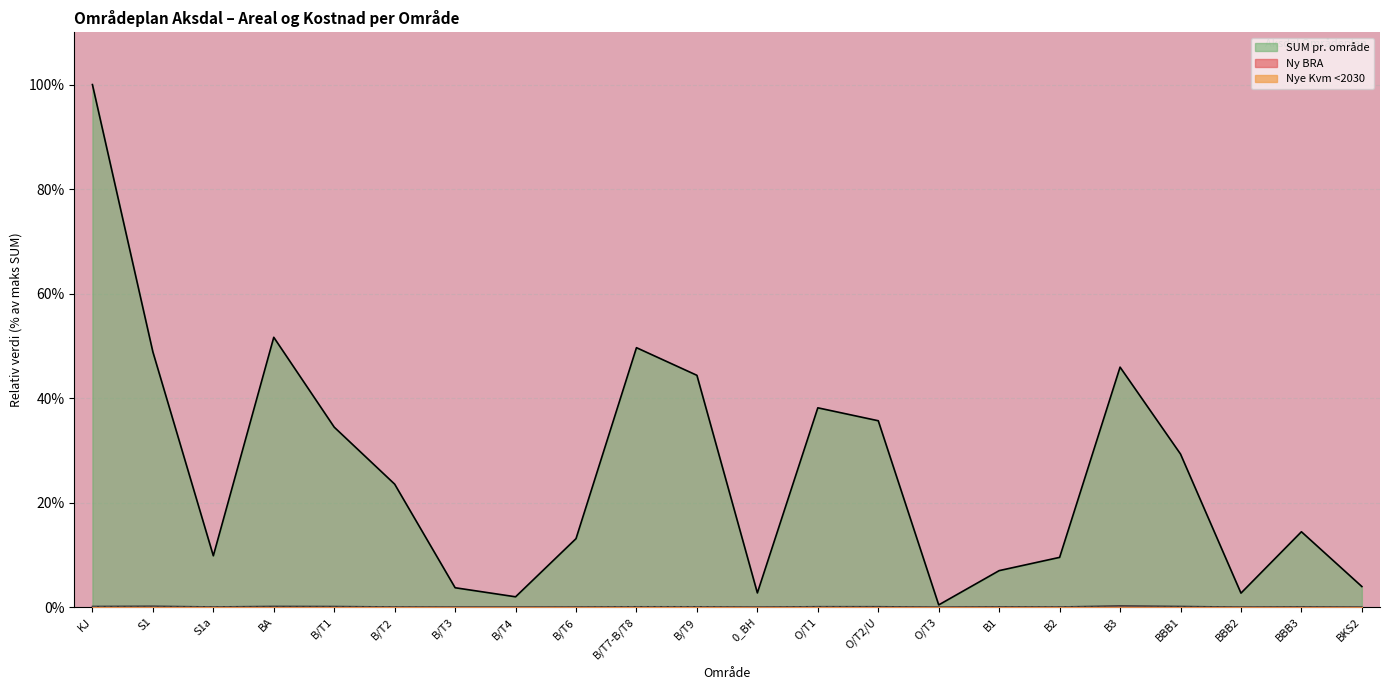

What is the difference between the maximum and second lowest values in the Nye Kvm <2030 series?

0.1